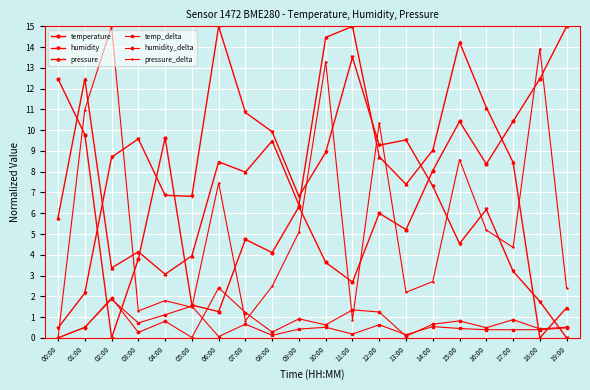

Which series changed the most between 00:00 and 02:00?

pressure_delta